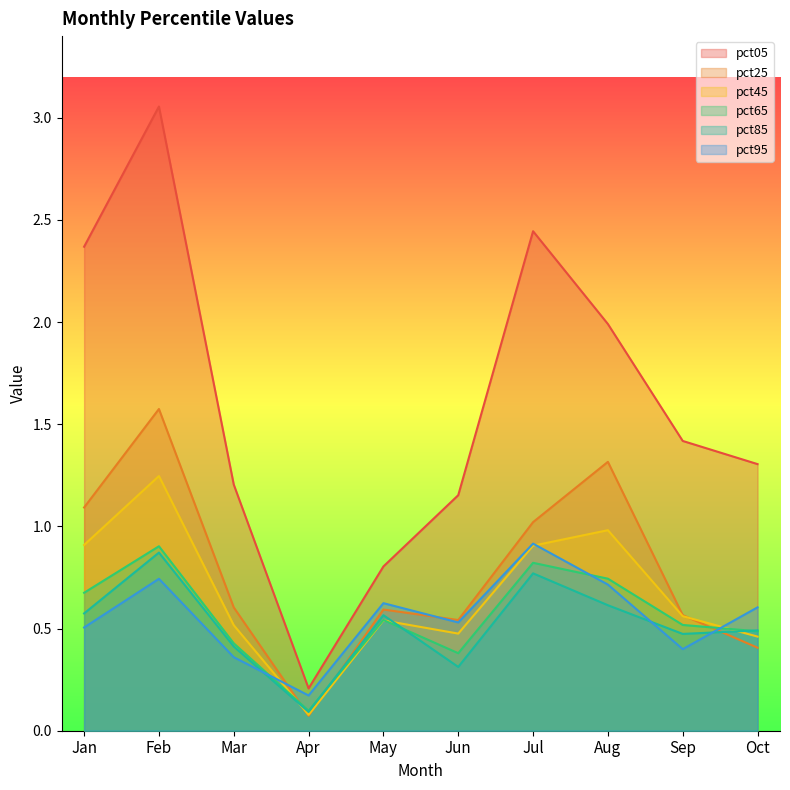

What are all the series names shown in the legend?

pct05, pct25, pct45, pct65, pct85, pct95